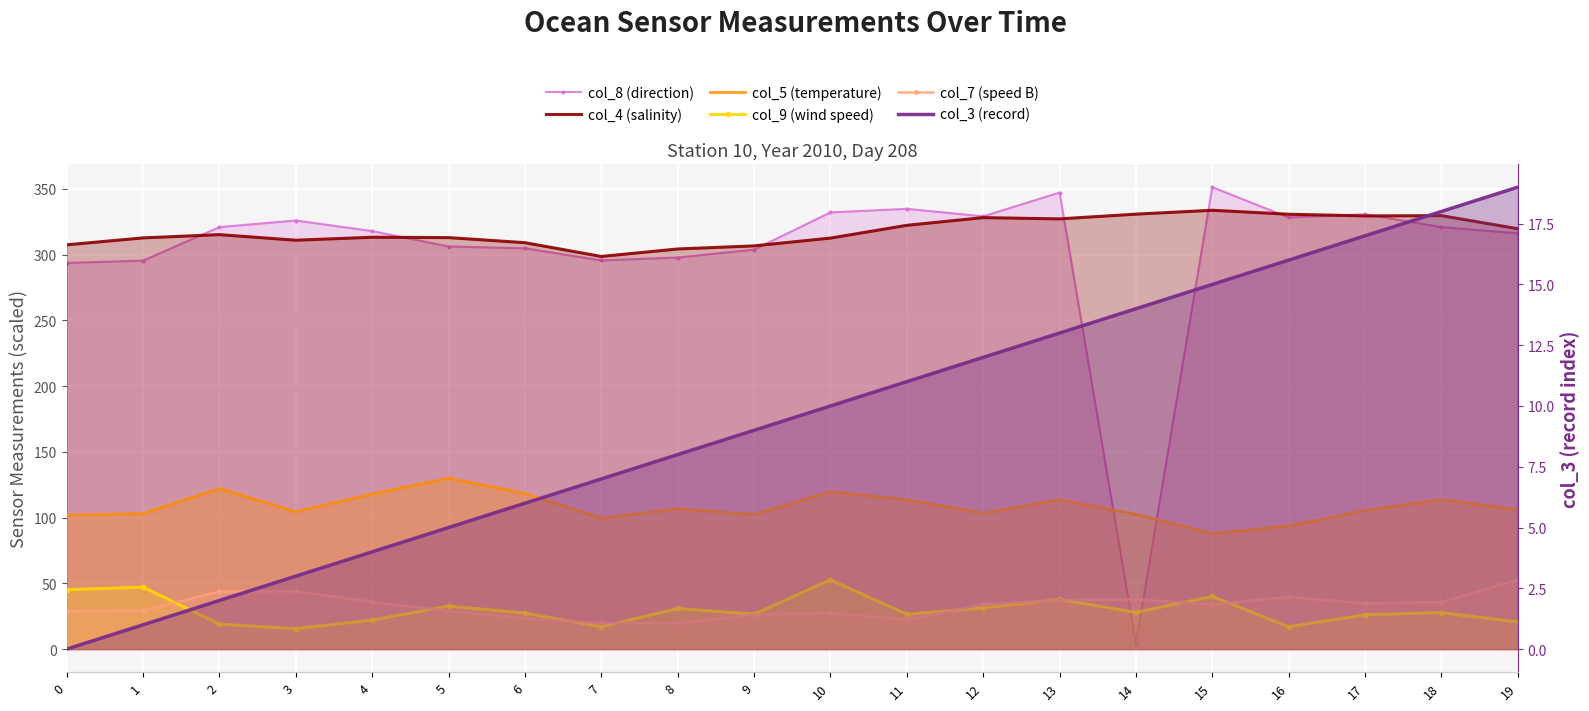

At which category does the chart reach its peak across all series?

15